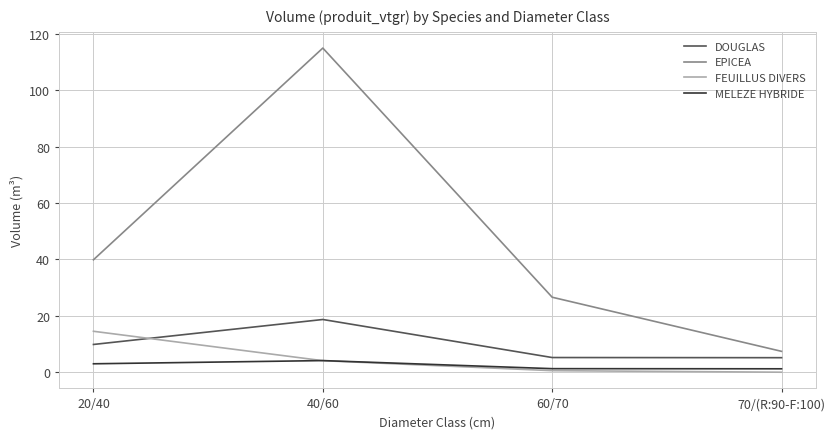

What position from the right is 20/40?

4